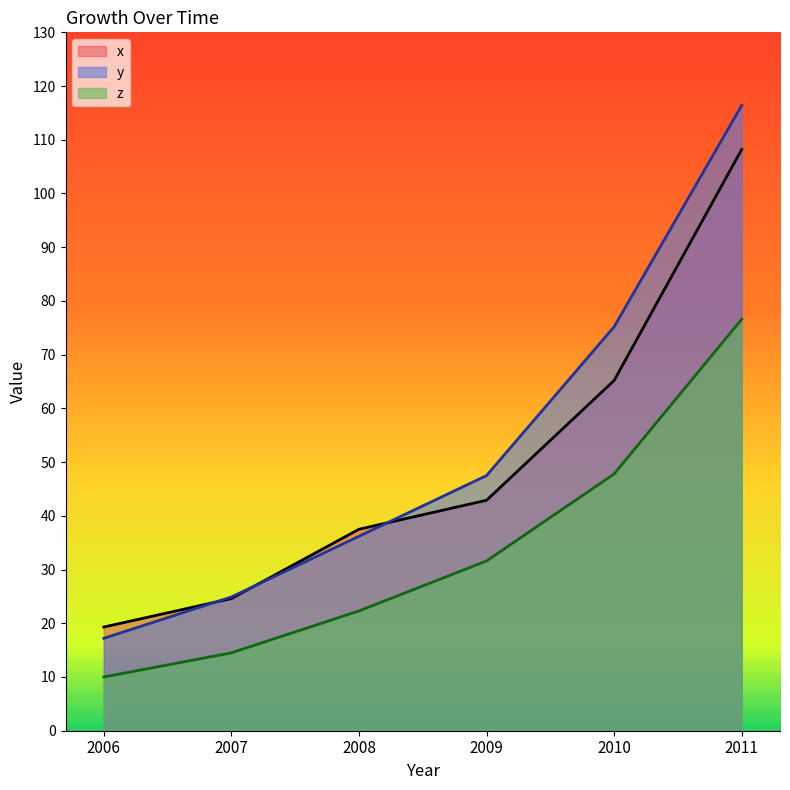

At which category is the sum across all series the highest?

2011